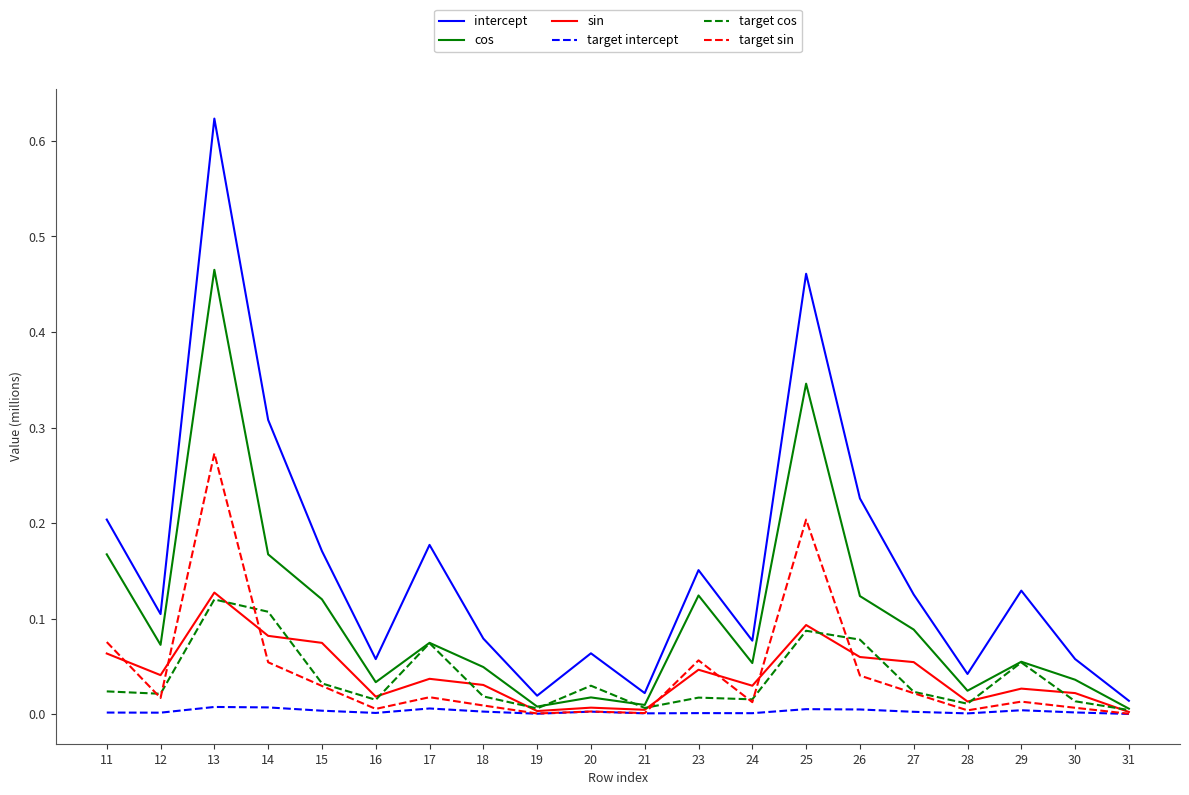

At which label does intercept reach its peak?

13